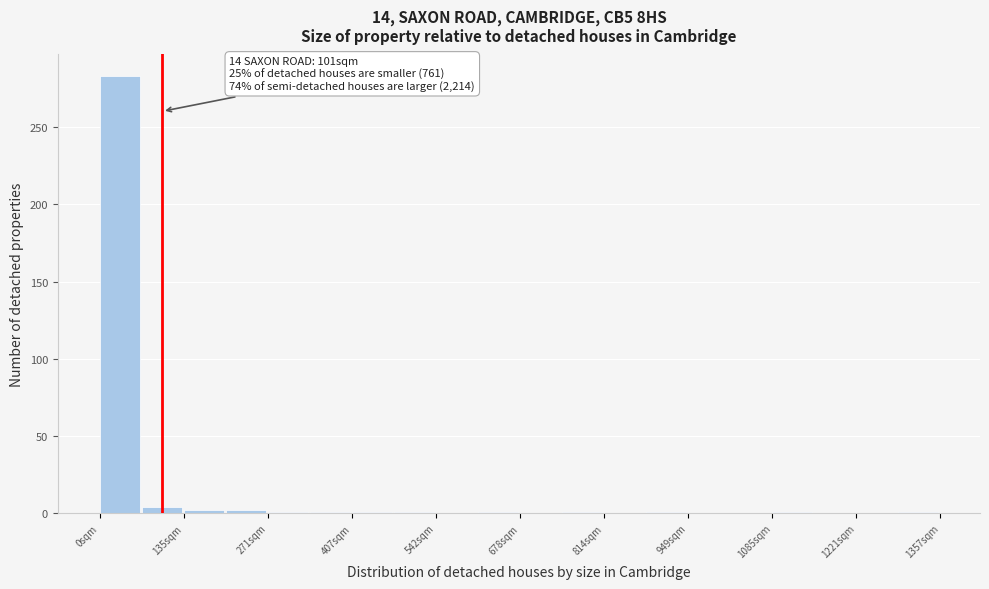

Read against the x-axis, roughly where is the centre of the tallest bar?

40